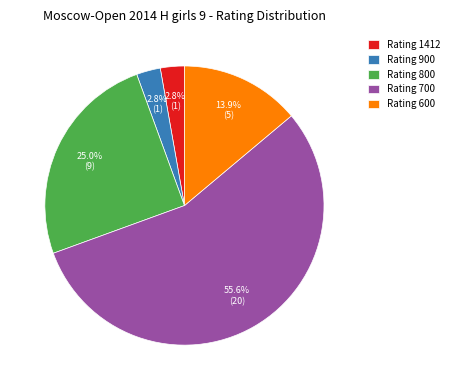

Does Rating 800 account for over 50% of the chart?

No